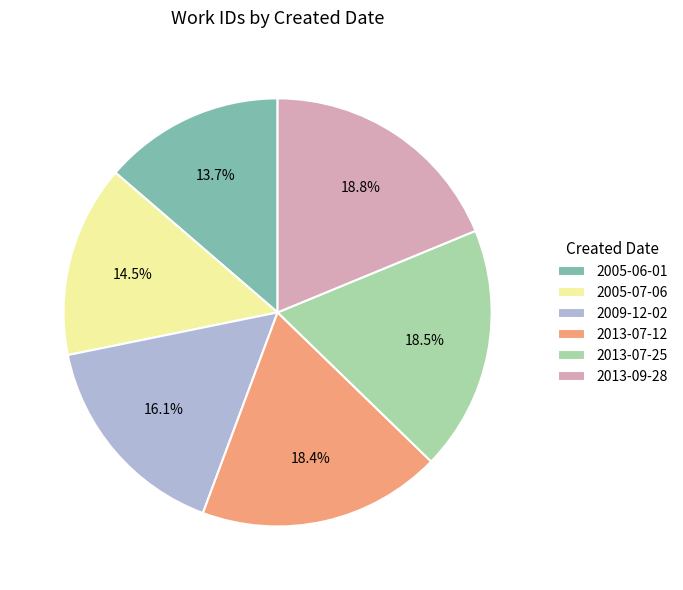

To the nearest percent, what is the combined percentage of 2009-12-02 and 2013-09-28?

35%